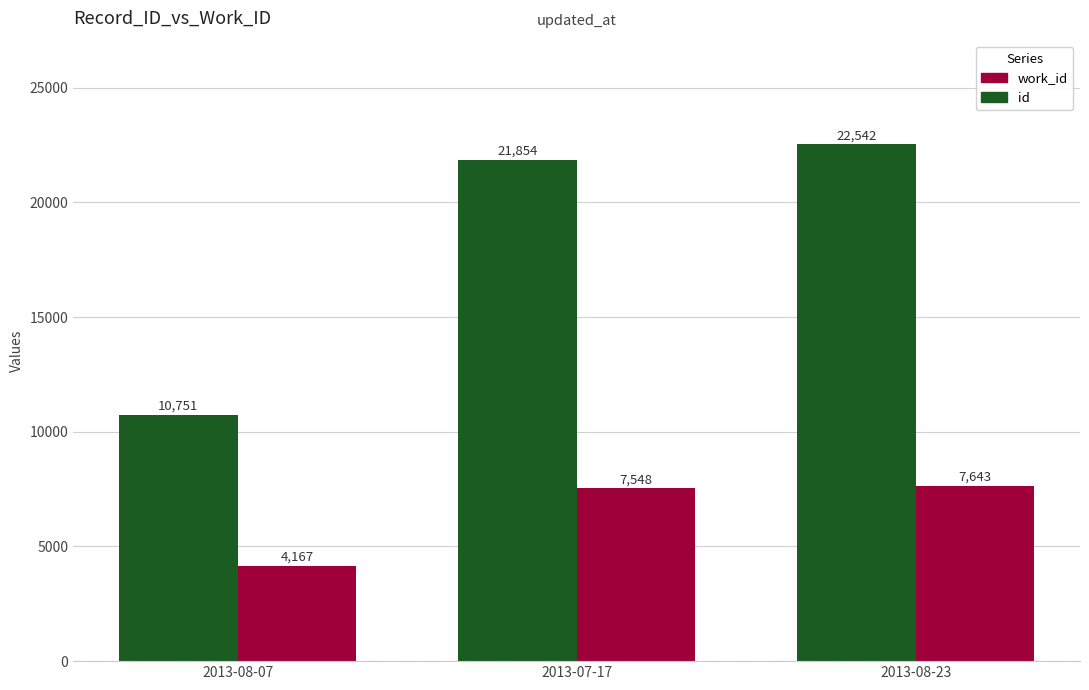

The value of work_id at 2013-07-17 is 13164. True or false?

False